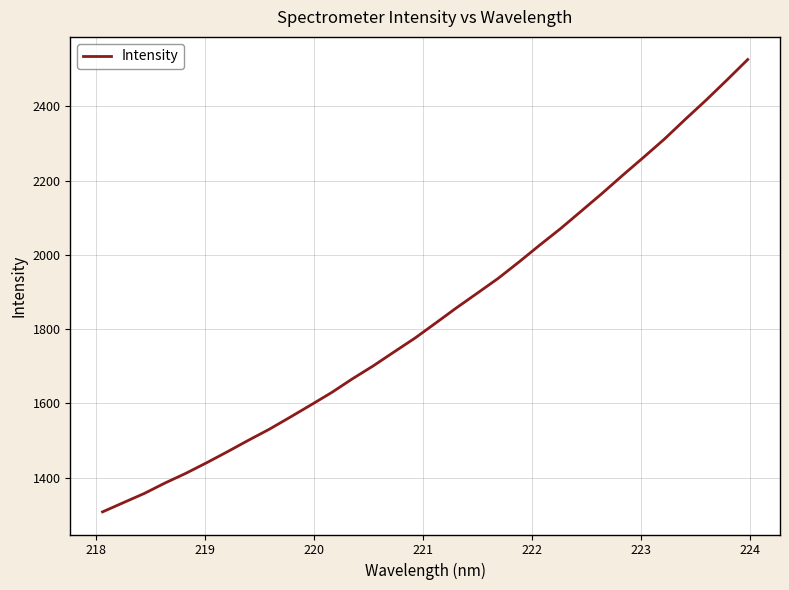

What is the difference between the maximum and minimum values?

1218.7